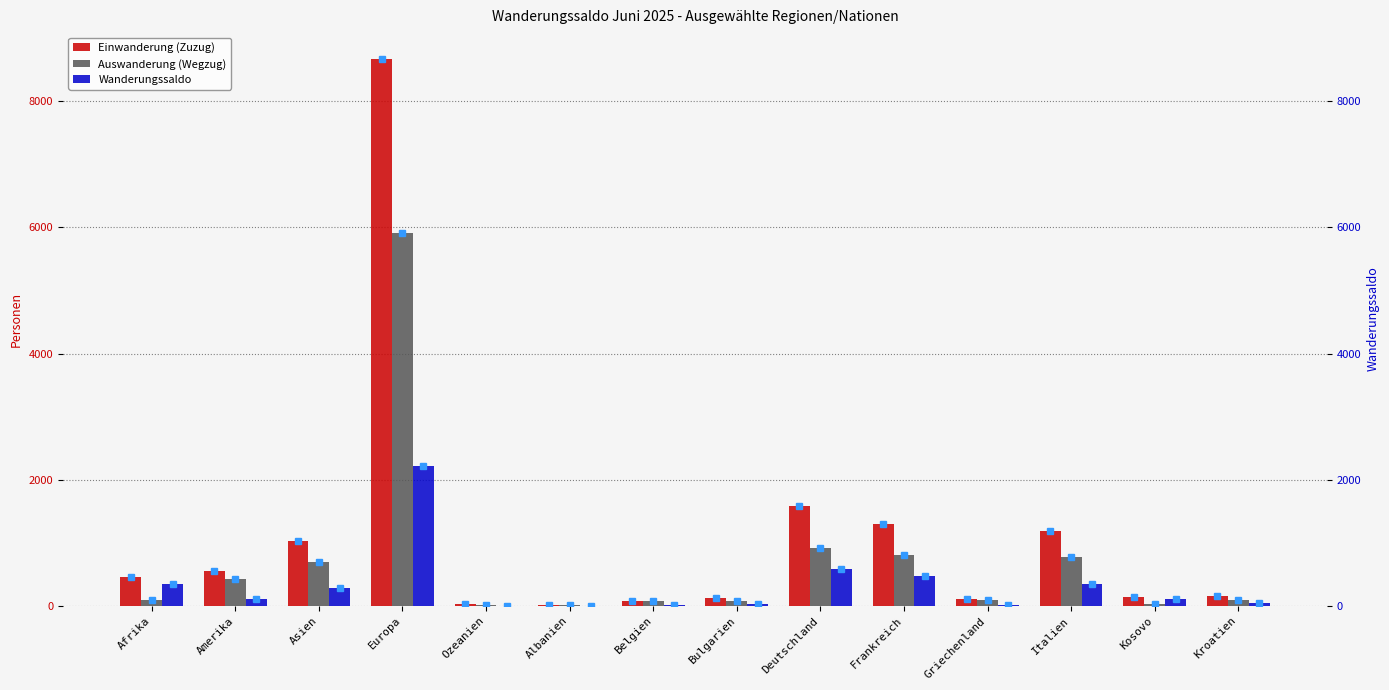

What is the difference between the maximum and minimum values in the Wanderungssaldo series?

2222